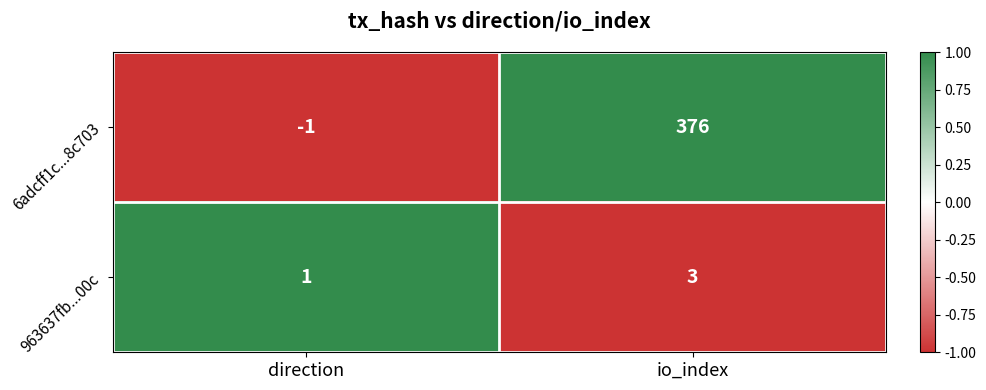

At how many categories does at least one series exceed 0?

2